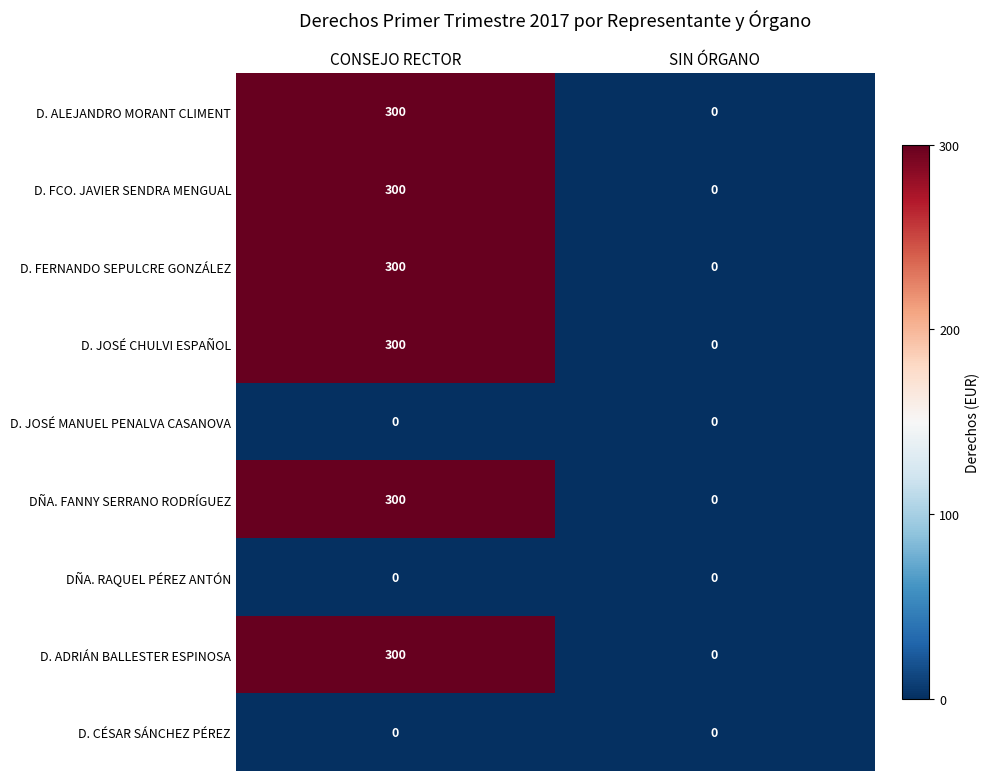

What is the difference between the maximum and minimum values in the D. FCO. JAVIER SENDRA MENGUAL series?

300